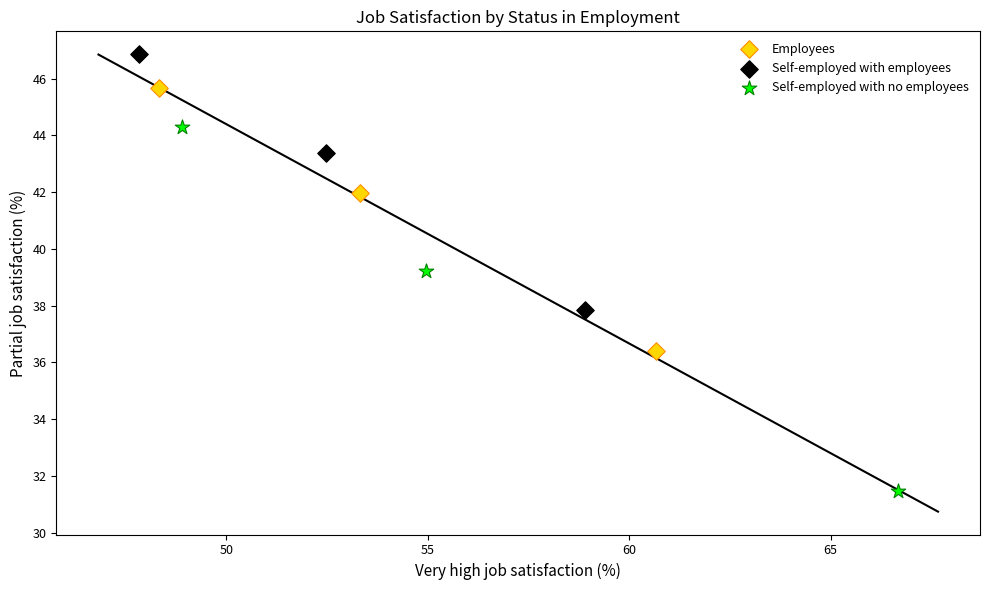

Which series contains the highest Y value?

Self-employed with employees